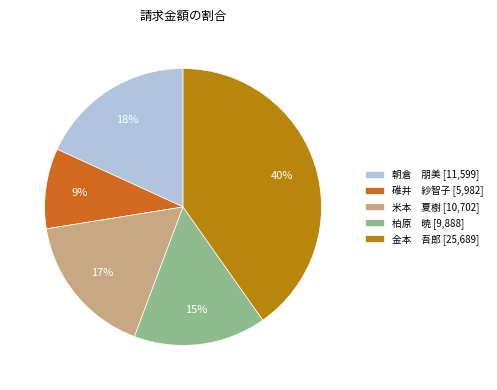

To the nearest percent, what is the combined percentage of 碓井 紗智子 [5,982] and 米本 夏樹 [10,702]?

26%